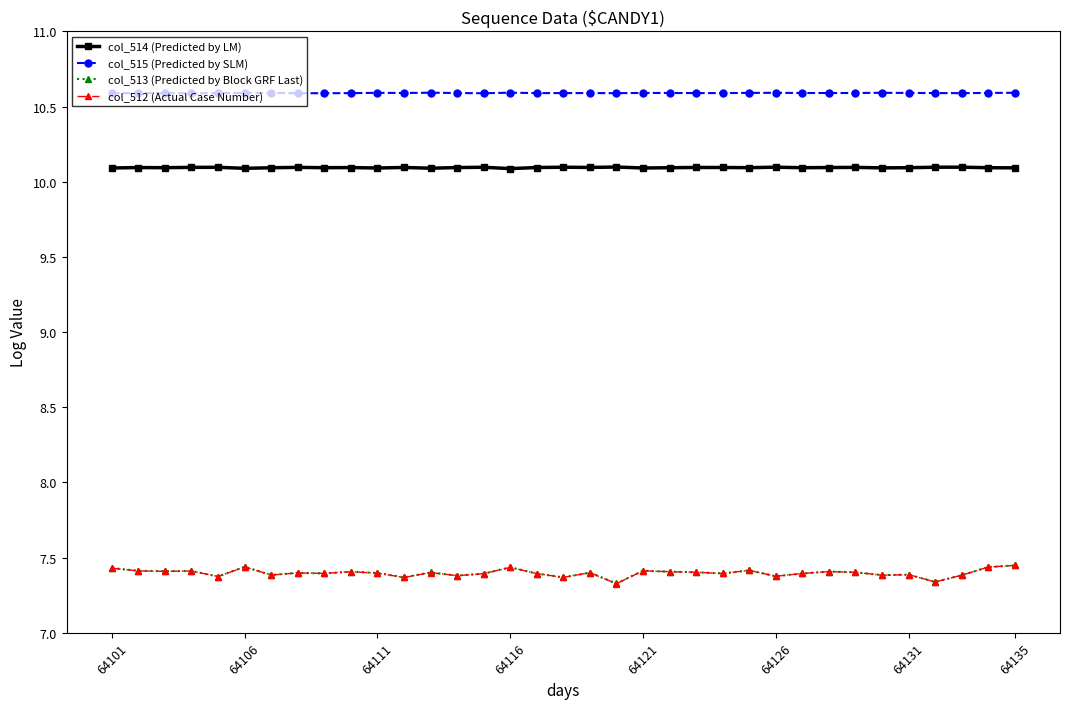

Count the col_513 (Predicted by Block GRF Last) values in the range 7 to 8.

35